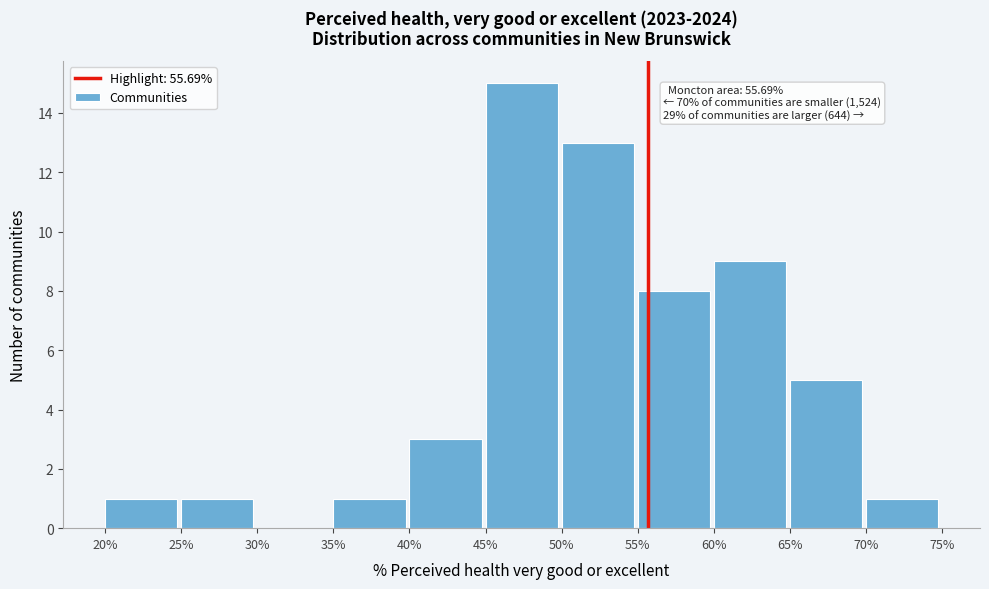

Which range on the x-axis has the tallest bar?

45% to 50%